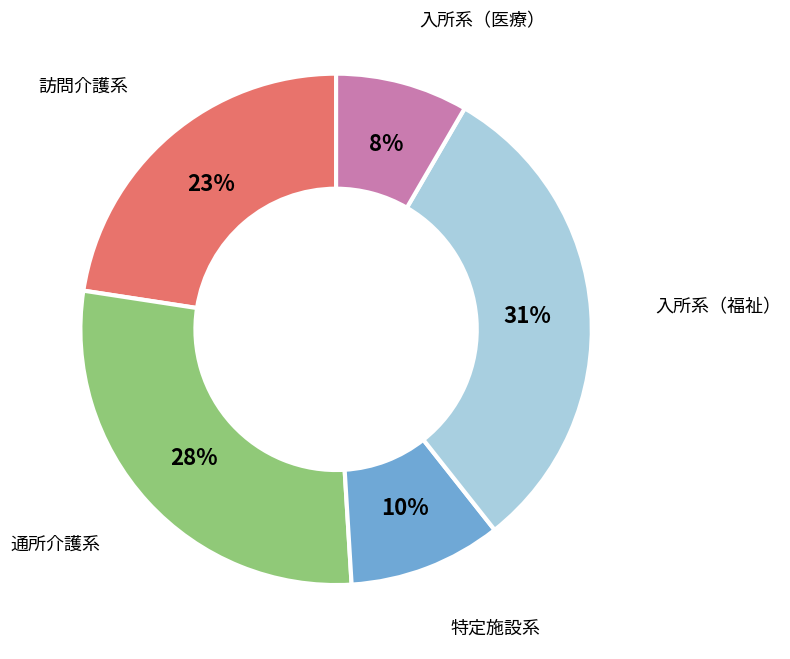

Which slice is the largest?

入所系（福祉）